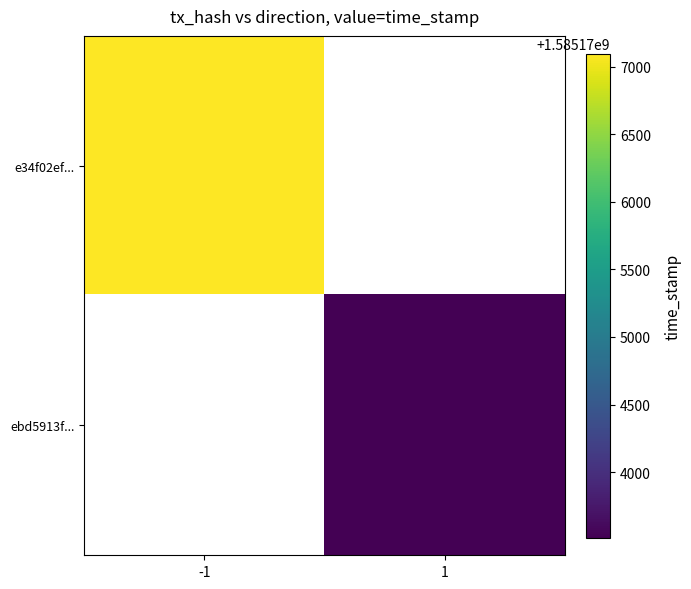

At which category is the sum across all series the highest?

-1